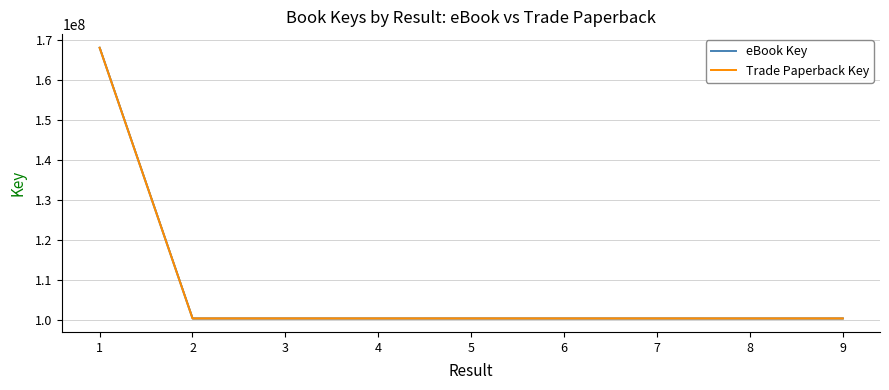

Rank the categories by Trade Paperback Key value from highest to lowest.

1, 9, 5, 3, 2, 7, 4, 6, 8